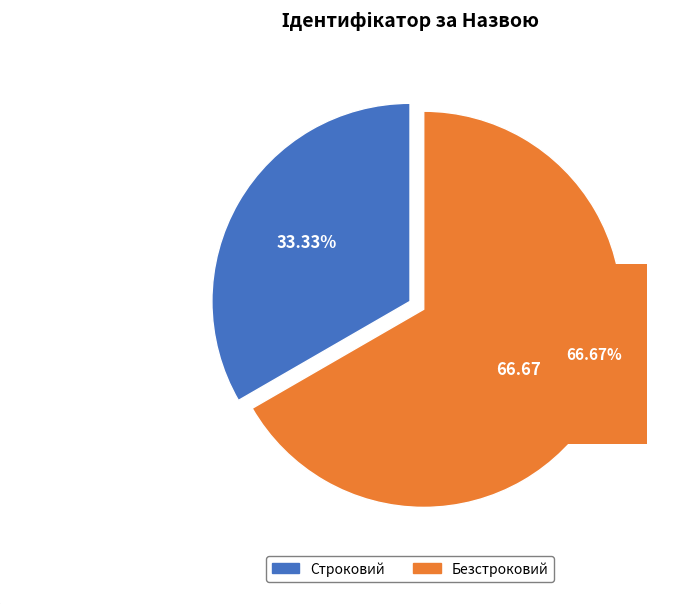

Which has a higher value, Безстроковий or Строковий?

Безстроковий